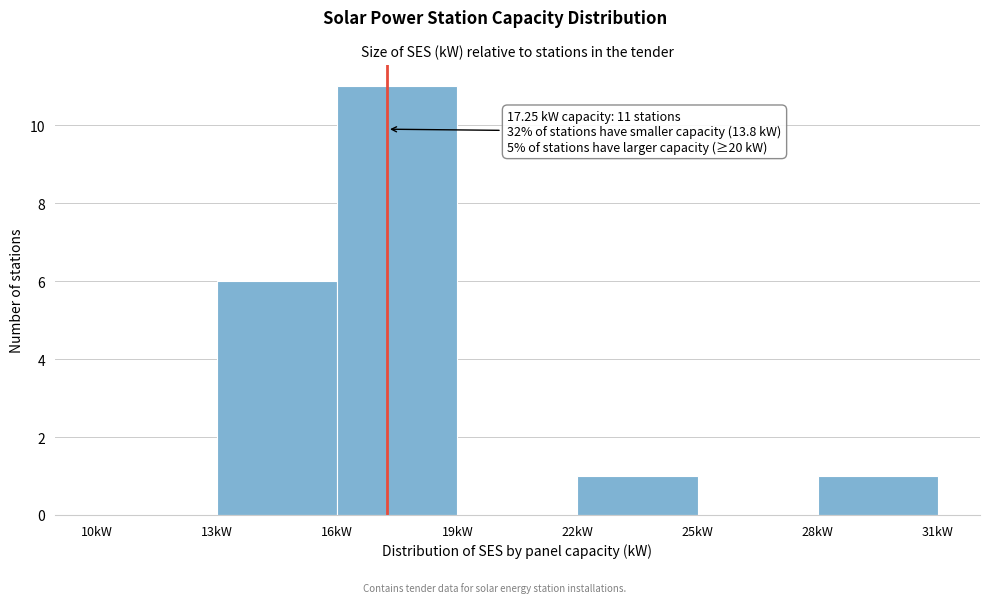

Over which range of the x-axis is the bar tallest?

16 to 19